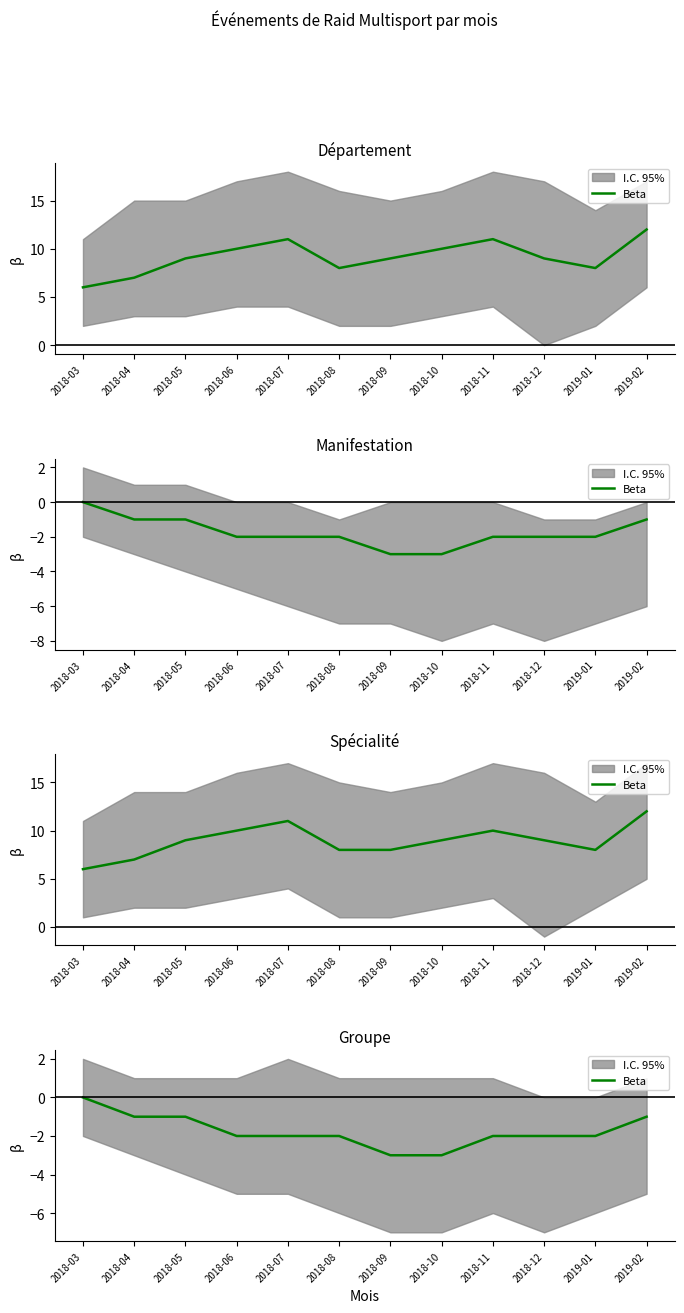

What is the minimum value shown in the chart?

-3